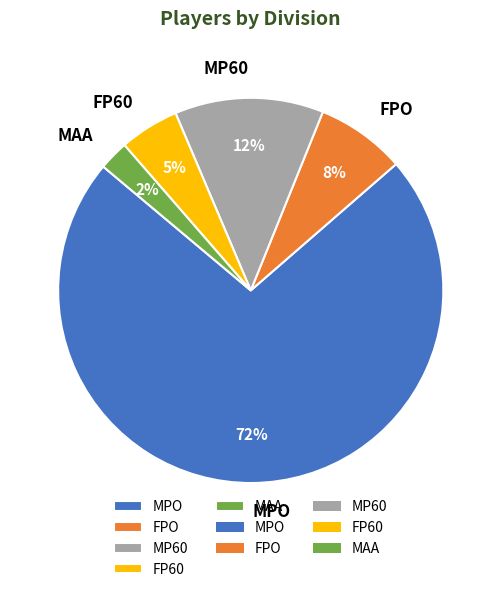

Which category has the biggest portion of the pie?

MPO